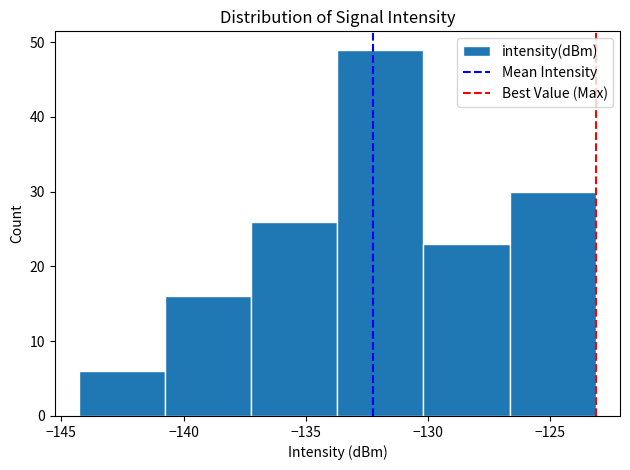

What is the height of the bar covering -126.5 to -123.0 on the x-axis? Neither the bar edges nor the heights are printed on the chart, so give them approximately, as read against the axes.

30